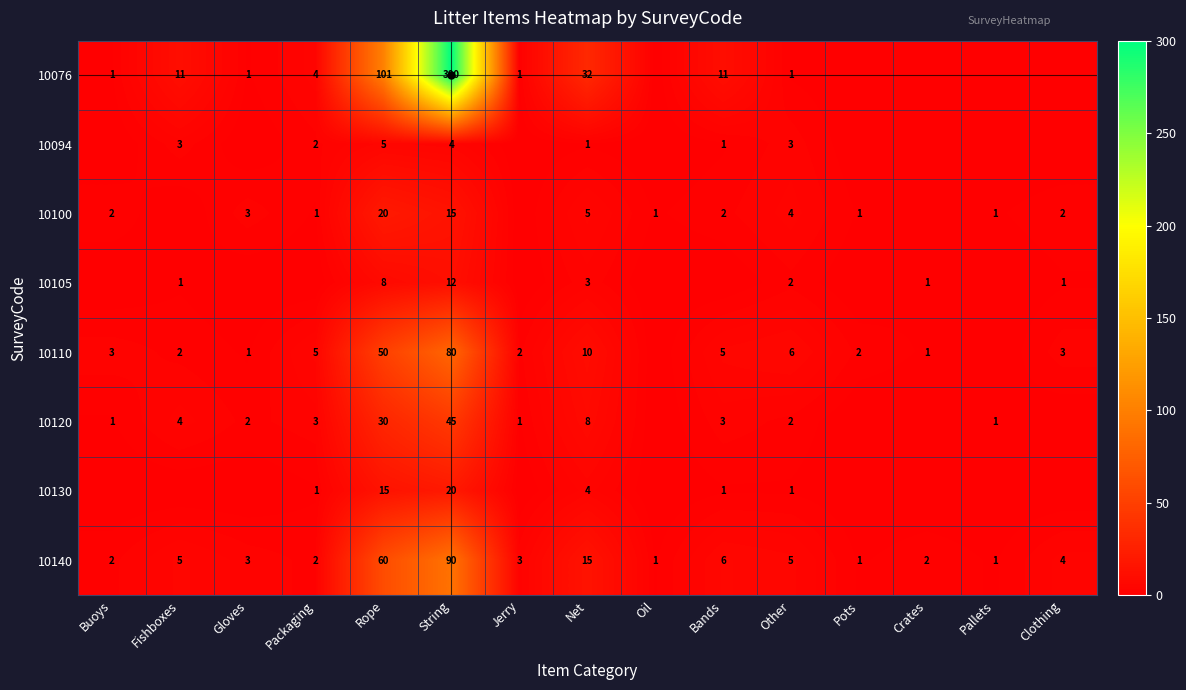

Rank the series at Rope from highest to lowest value.

10076, 10140, 10110, 10120, 10100, 10130, 10105, 10094